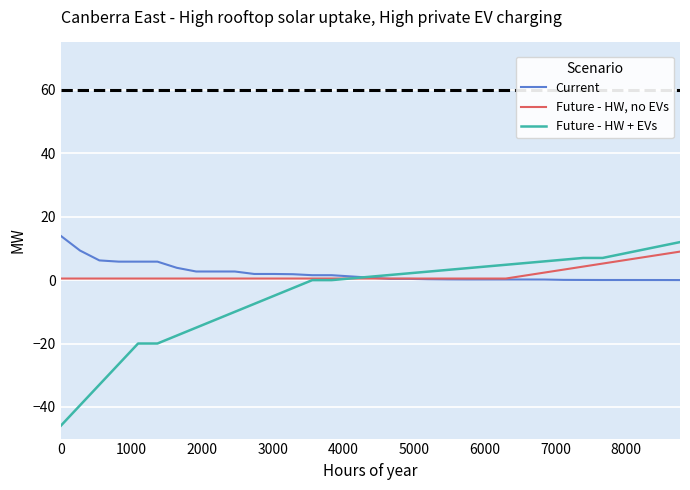

What is the maximum value for Current?

14.0